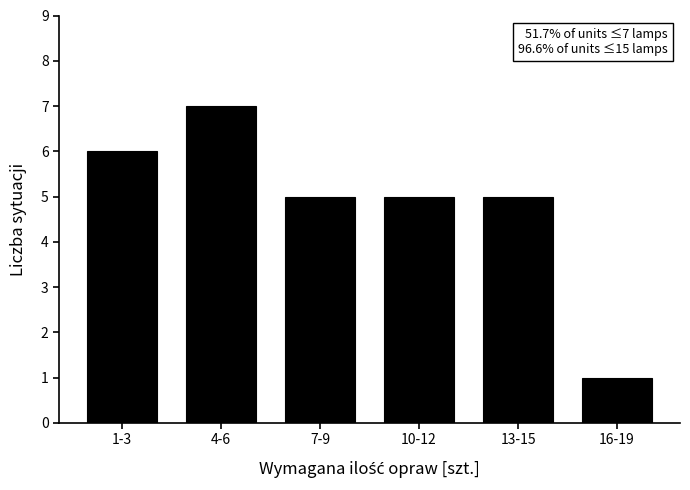

Reading left to right, list all the values displayed in this chart.

6	7	5	5	5	1